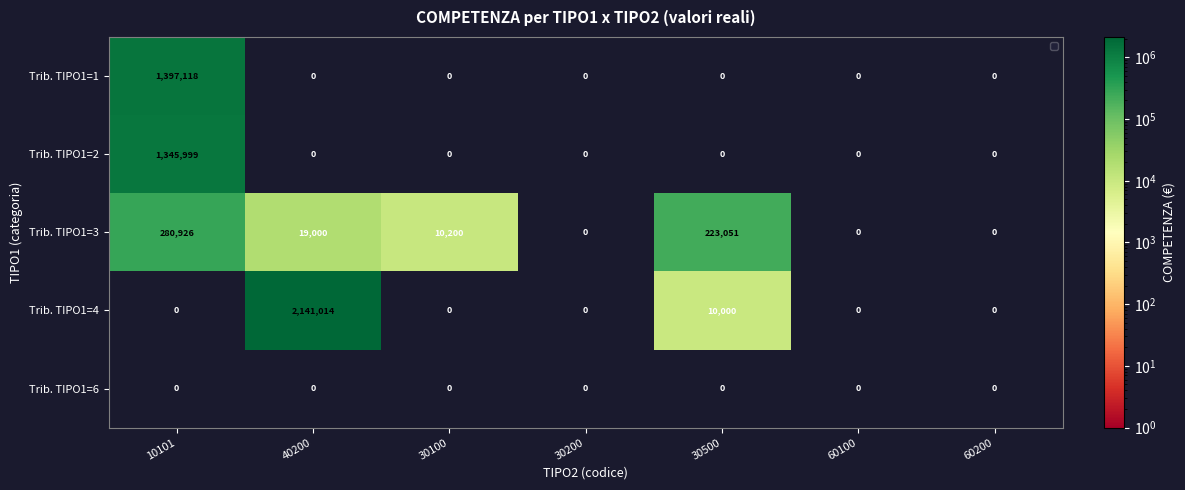

List the series in order of their peak value, highest first.

Trib. TIPO1=4, Trib. TIPO1=1, Trib. TIPO1=2, Trib. TIPO1=3, Trib. TIPO1=6